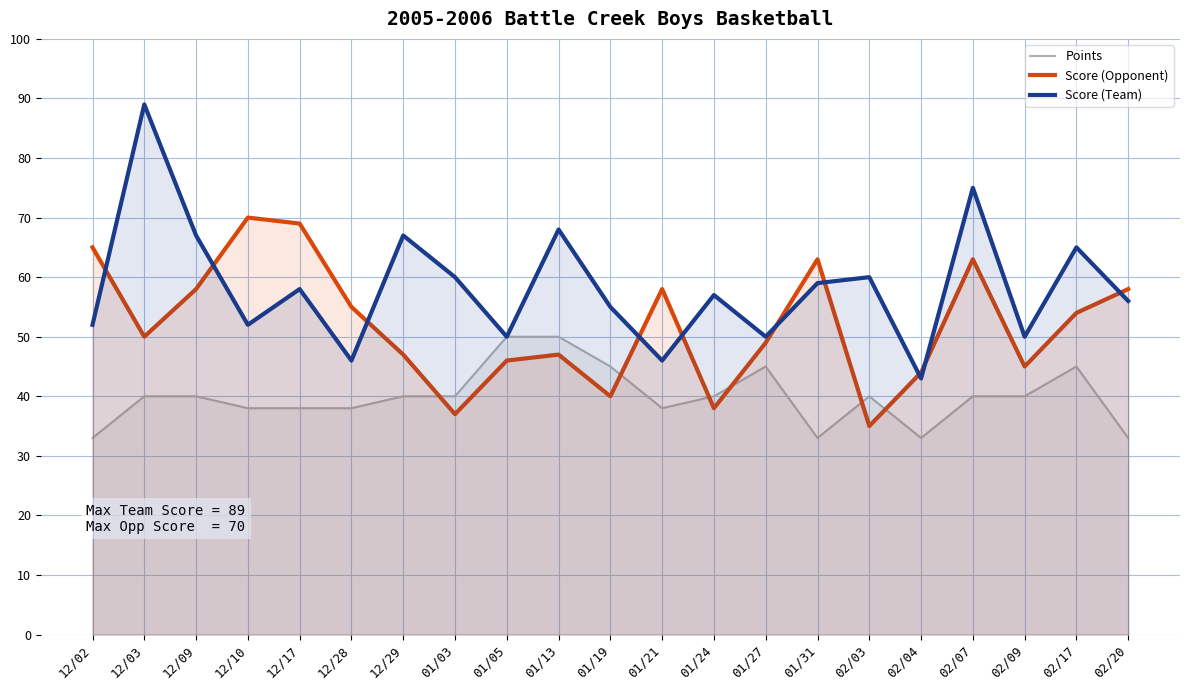

Where is the first local minimum for Points?

01/21